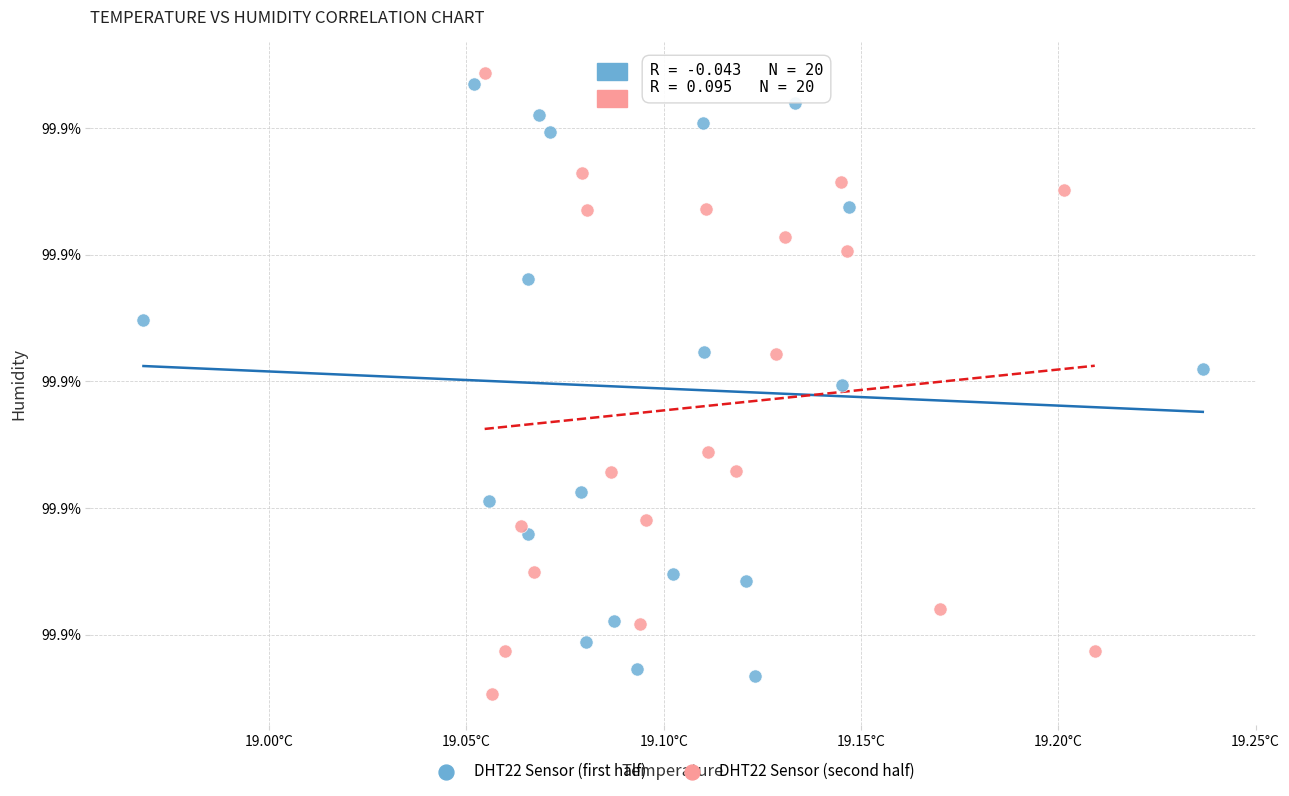

What are all the series names shown in the legend?

DHT22 Sensor (first half), DHT22 Sensor (second half)